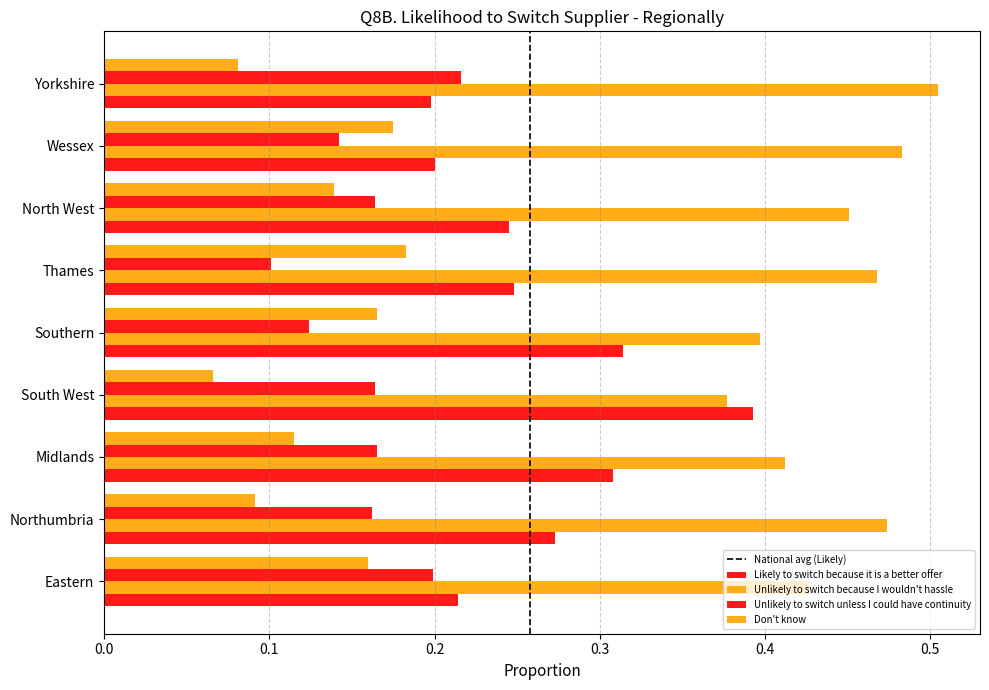

Reading left to right, what are all the values shown in this chart?

Likely to switch because it is a better offer: 0.2	0.3	0.3	0.4	0.3	0.2	0.2	0.2	0.2
Unlikely to switch because I wouldn't hassle: 0.4	0.5	0.4	0.4	0.4	0.5	0.5	0.5	0.5
Unlikely to switch unless I could have continuity: 0.2	0.2	0.2	0.2	0.1	0.1	0.2	0.1	0.2
Don't know: 0.2	0.1	0.1	0.1	0.2	0.2	0.1	0.2	0.1